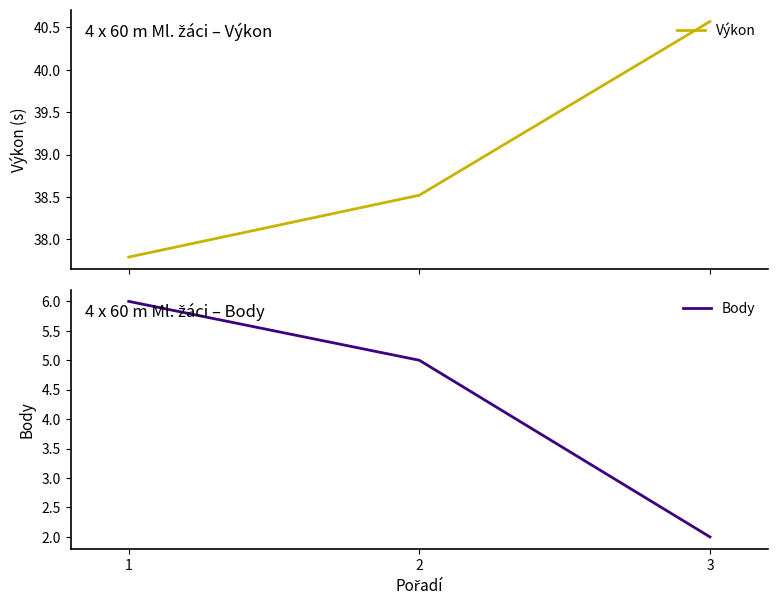

Which series has the largest total across all categories?

Výkon